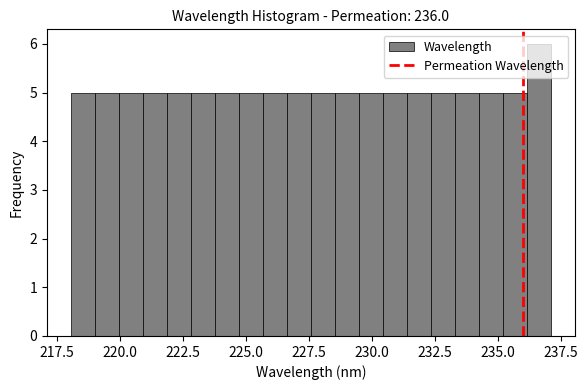

Read against the x-axis, roughly where is the centre of the tallest bar?

236.5